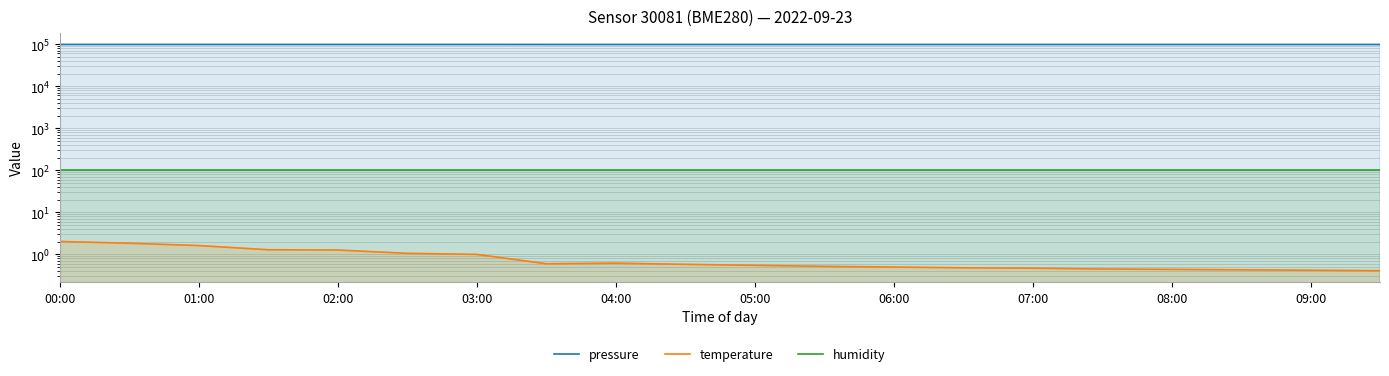

Is the value of pressure at 15 greater than the value of temperature at 18?

Yes